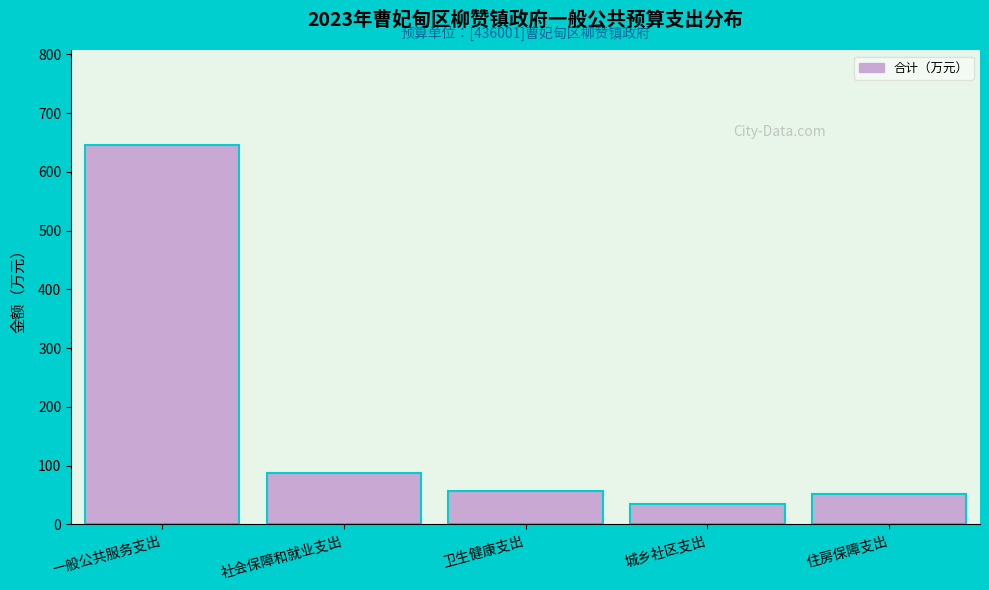

Reading left to right, what are all the values shown in this chart?

一般公共服务支出=645.4	社会保障和就业支出=88.2	卫生健康支出=57.0	城乡社区支出=34.0	住房保障支出=52.6